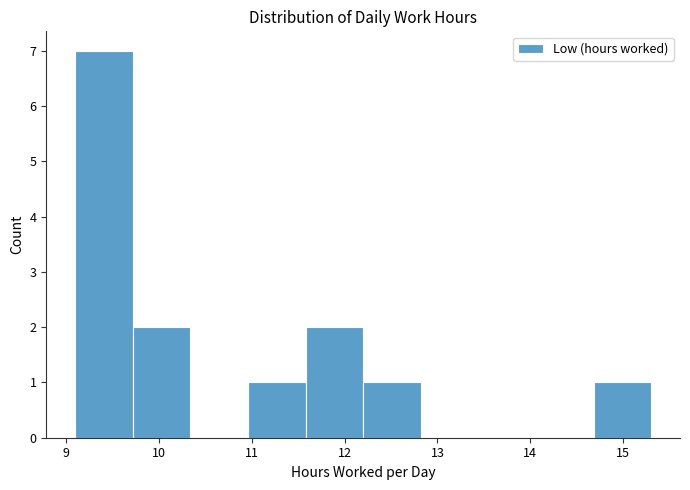

How tall is the bar that spans 12.20 to 12.82 on the x-axis? Neither the bar edges nor the heights are printed on the chart, so give them approximately, as read against the axes.

1